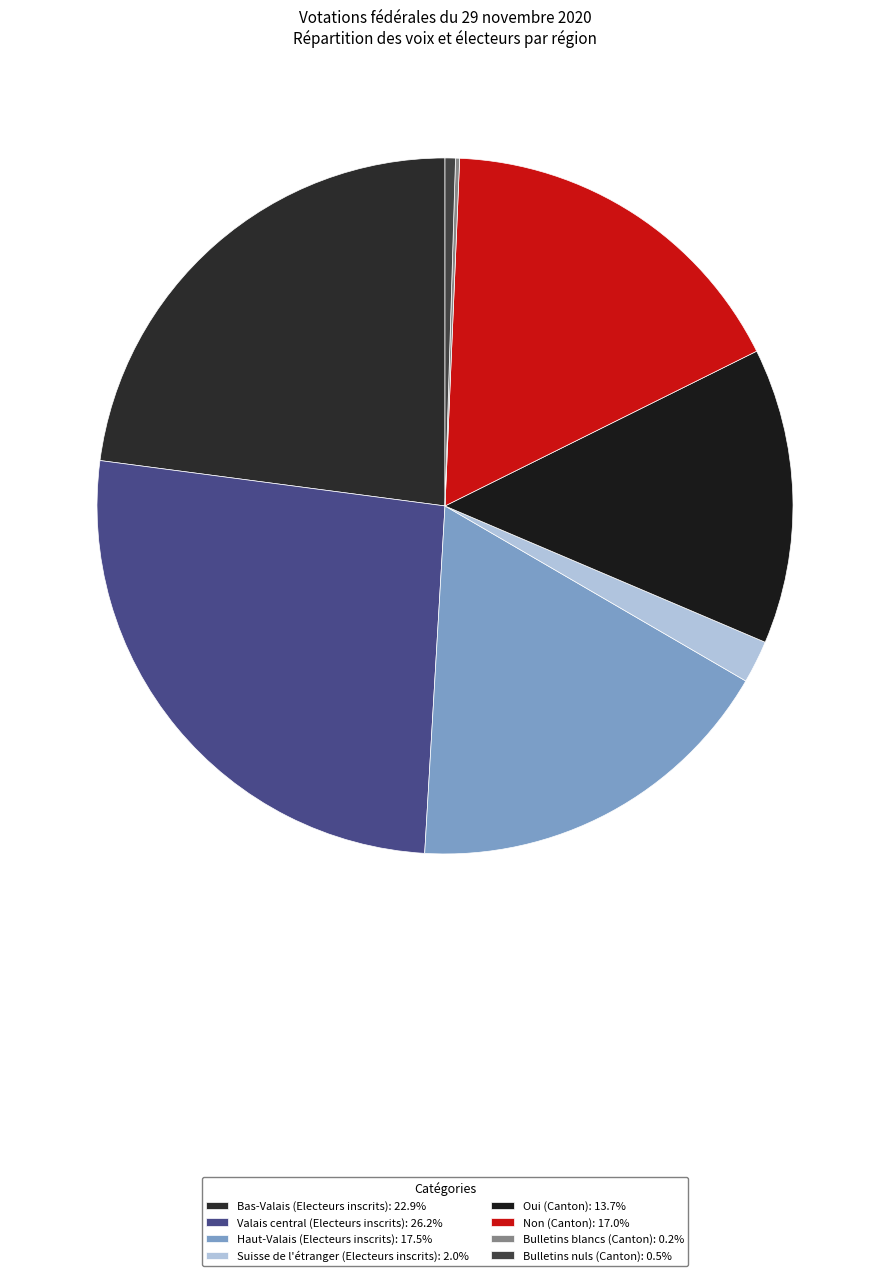

How much of the chart is everything except Suisse de l'étranger (Electeurs inscrits)?

98.0%